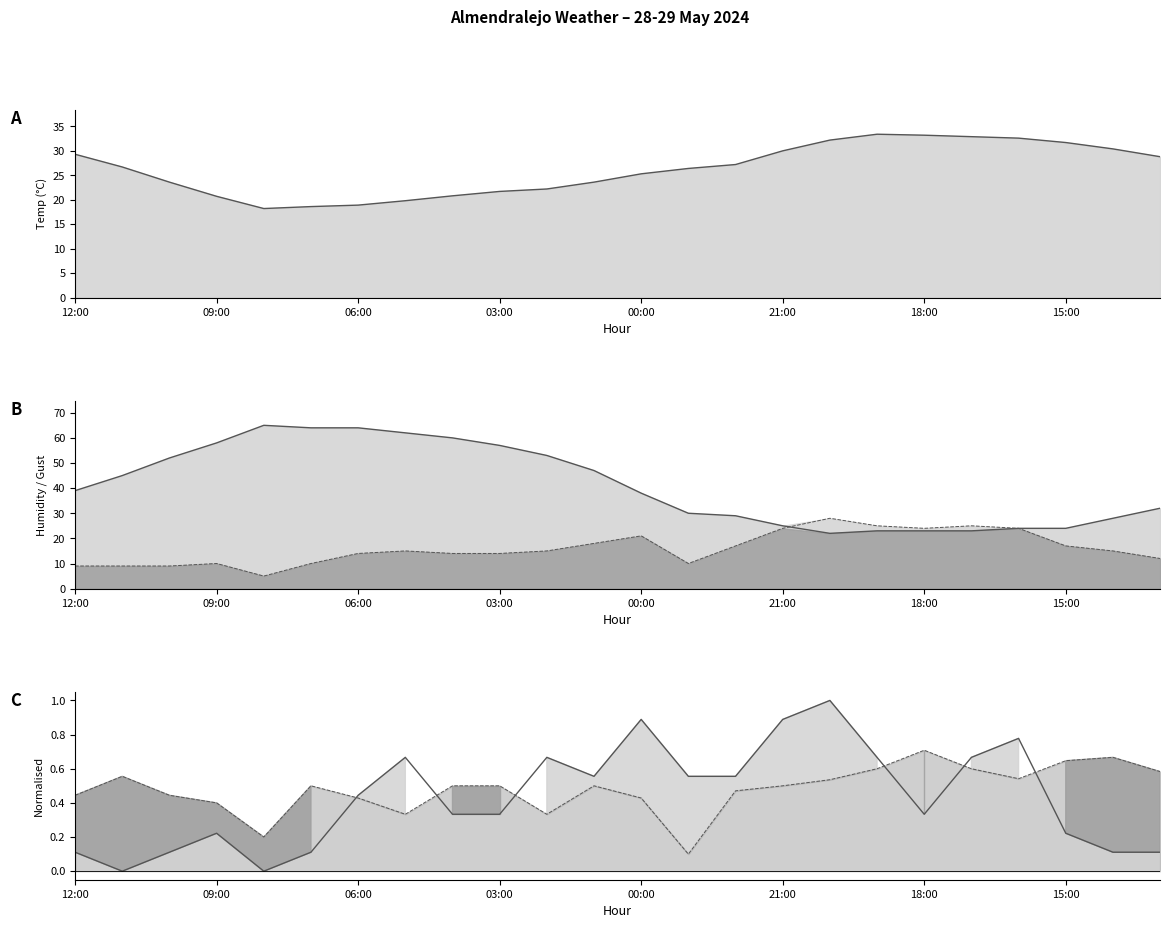

How many data points in Wind speed (km/h) are above 0?

22